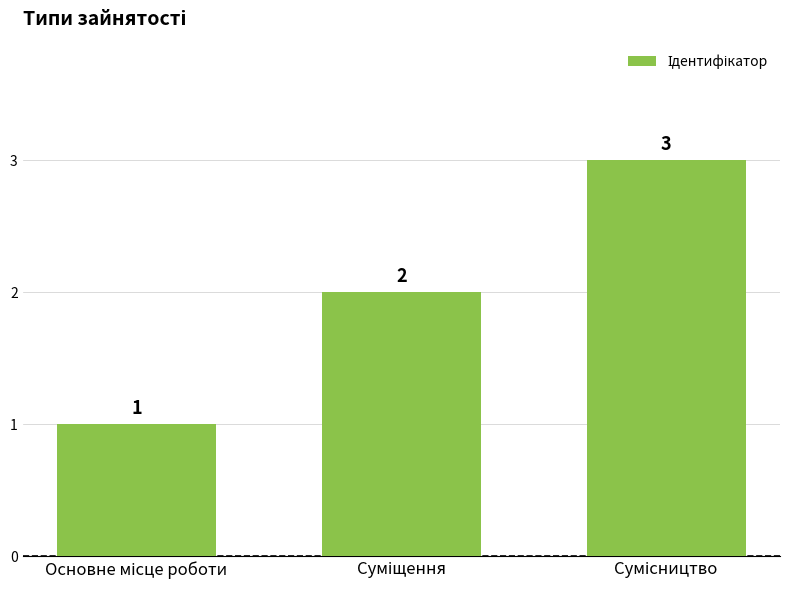

What is the maximum value shown in the chart?

3